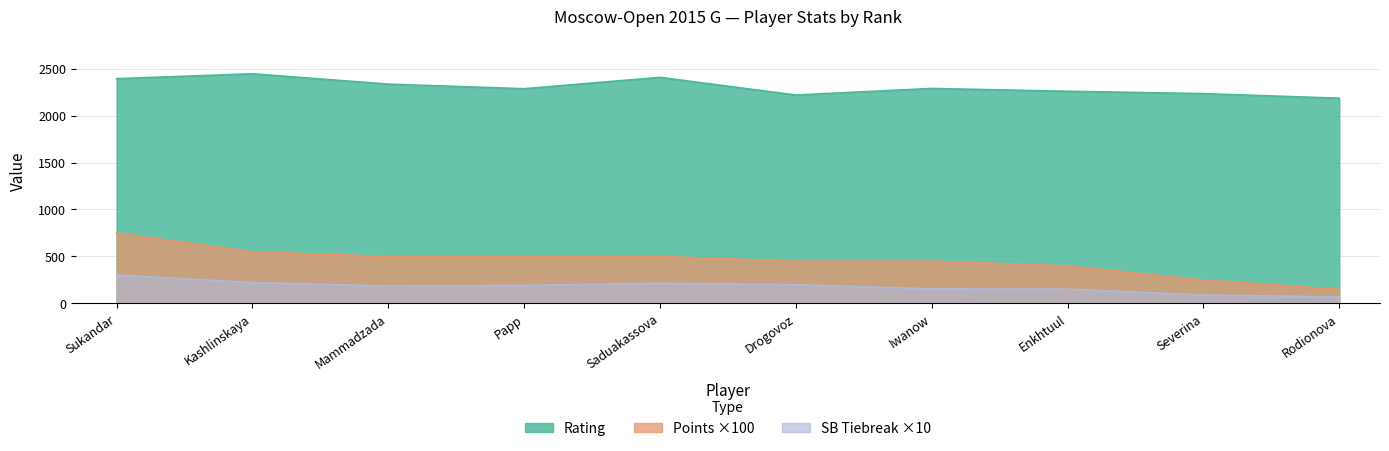

What is the sum of the Points values at Drogovoz and Severina?

700.0